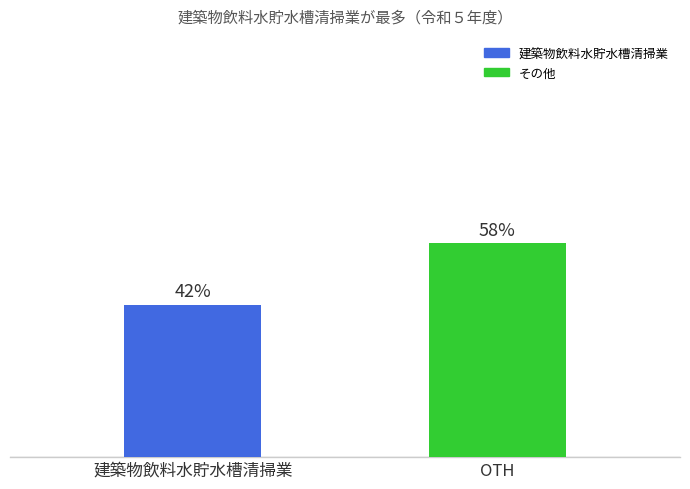

Rank the categories by value from lowest to highest.

建築物飲料水貯水槽清掃業, OTH